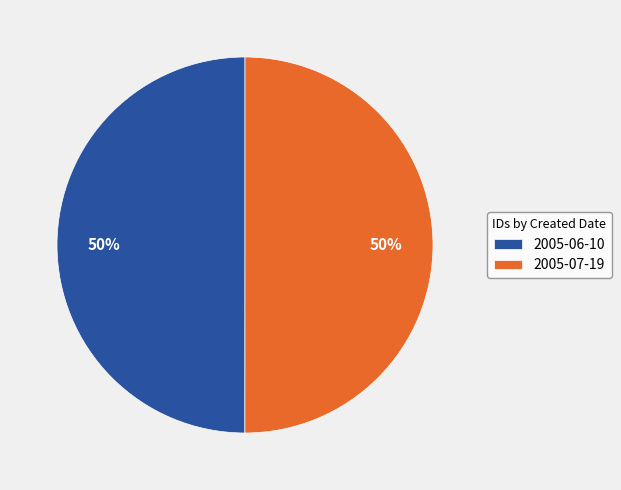

To the nearest percent, what is the combined percentage of 2005-07-19 and 2005-06-10?

100%